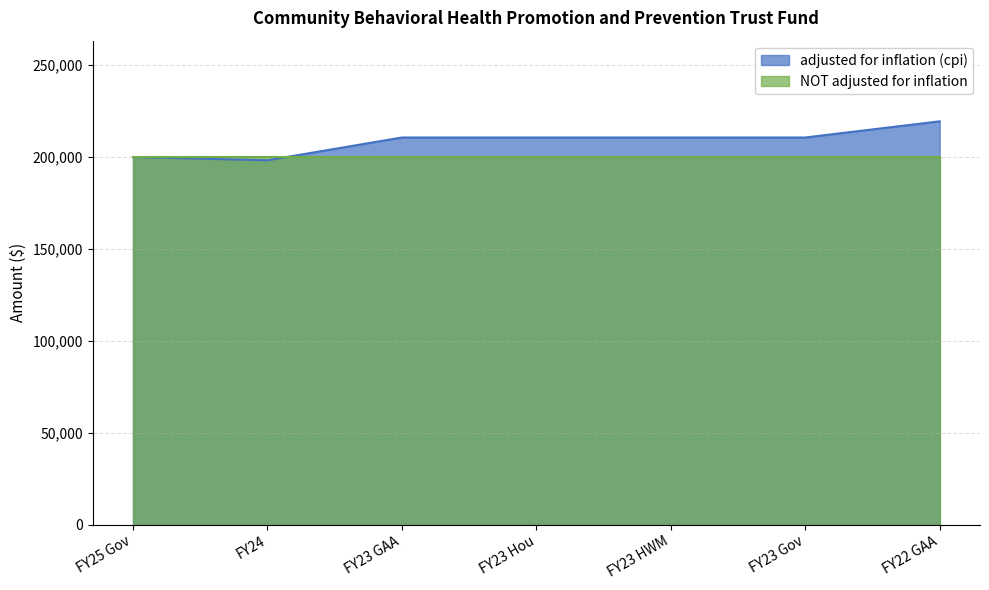

At which category does the chart reach its peak across all series?

FY22 GAA